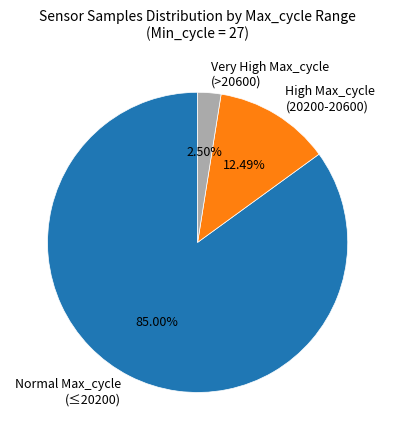

How many slices are in this pie chart?

3